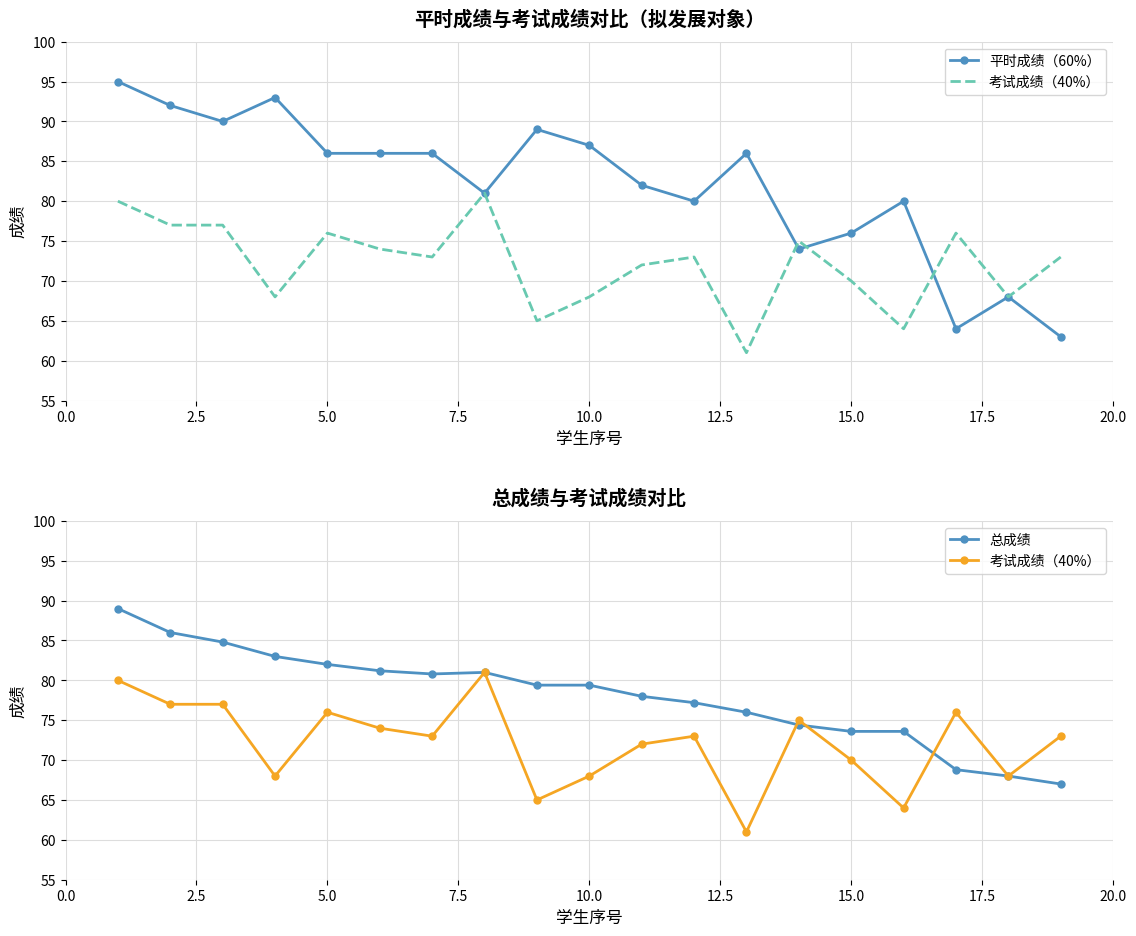

List the series in order of their peak value, highest first.

平时成绩（60%）, 总成绩, 考试成绩（40%）